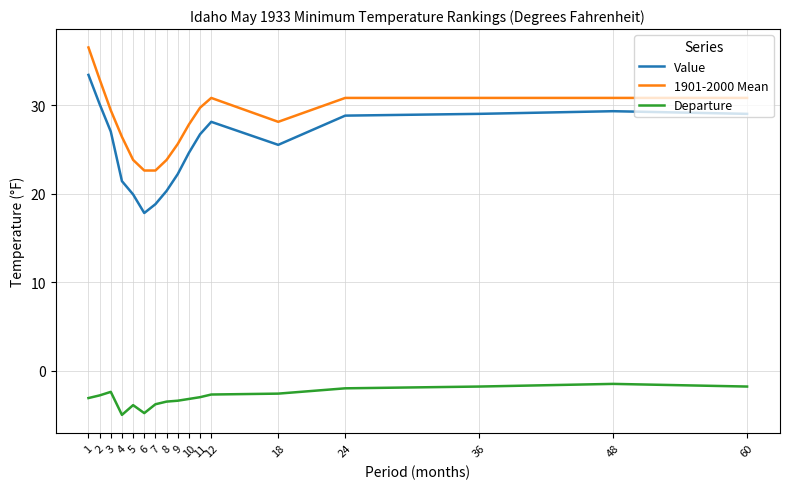

At which category is the sum across all series the highest?

1